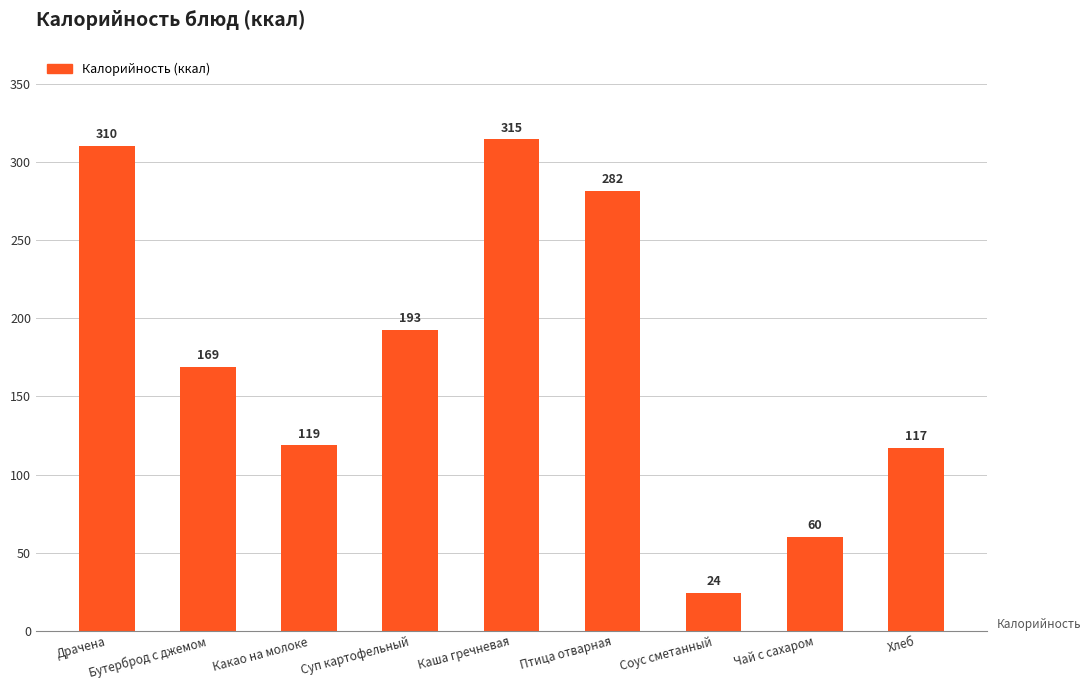

Does the chart contain stacked bars?

No